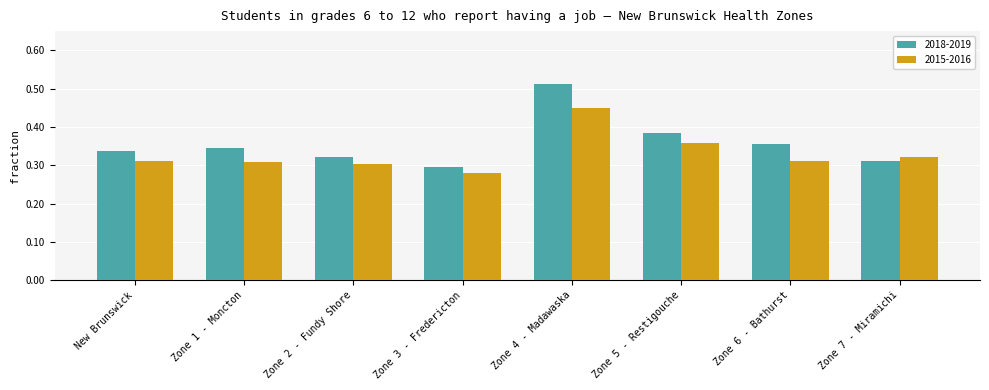

Is the value of 2018-2019 at Zone 2 - Fundy Shore greater than the value of 2015-2016 at Zone 6 - Bathurst?

Yes